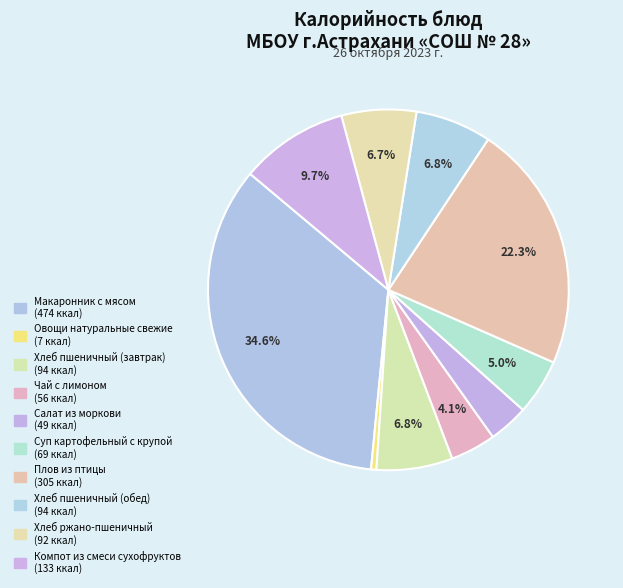

Which category has the biggest portion of the pie?

Макаронник с мясом